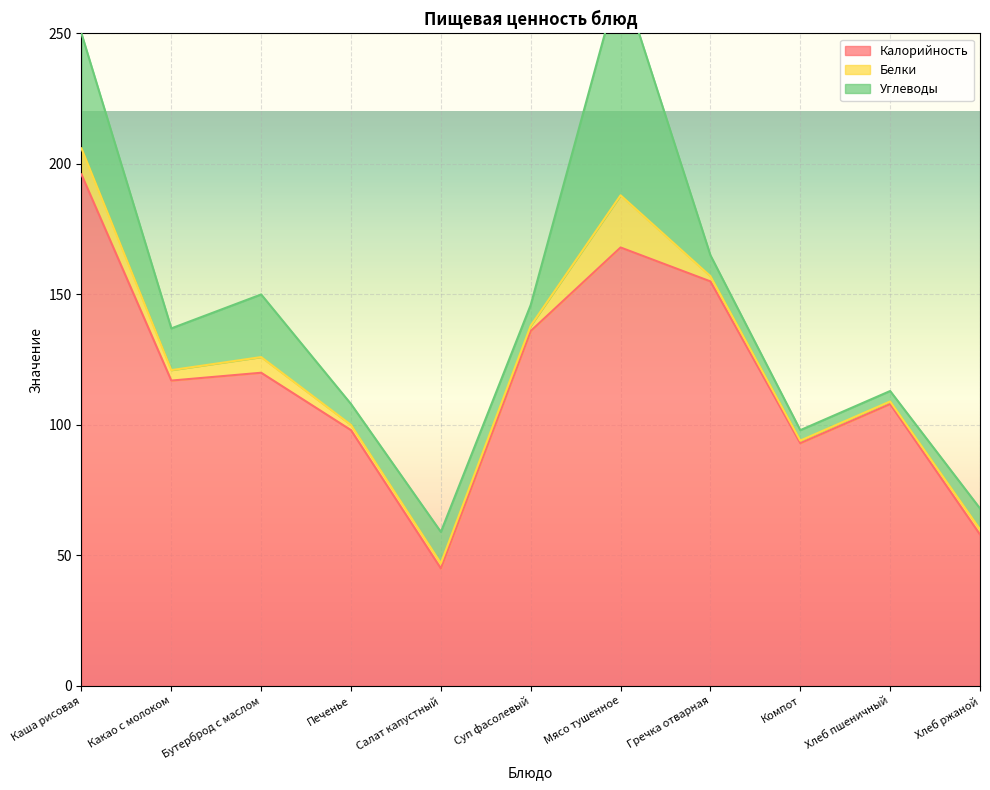

What is the difference between the Белки values at Печенье and Каша рисовая?

8